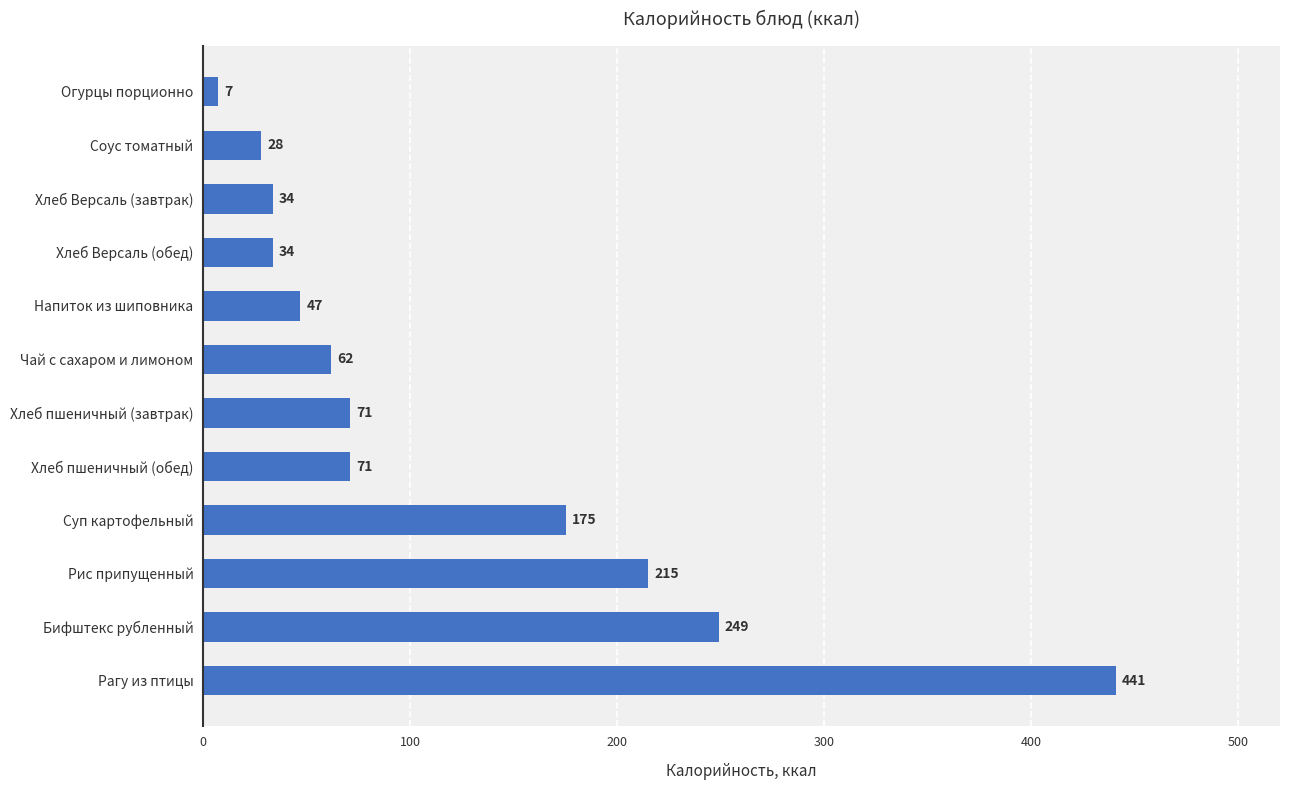

What is the smallest value displayed?

7.0